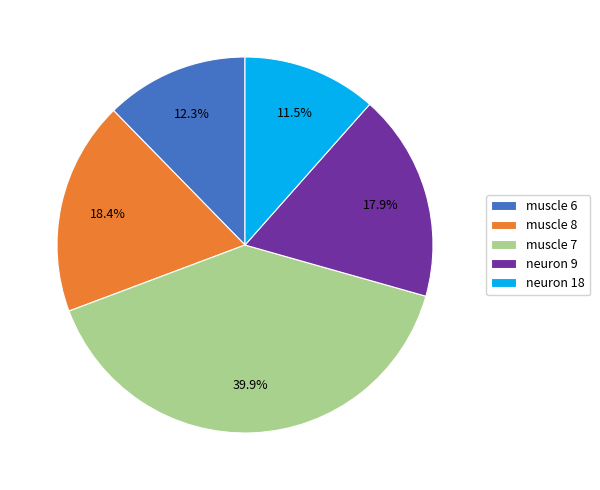

Combined, do muscle 7 and muscle 8 account for over 50%?

Yes